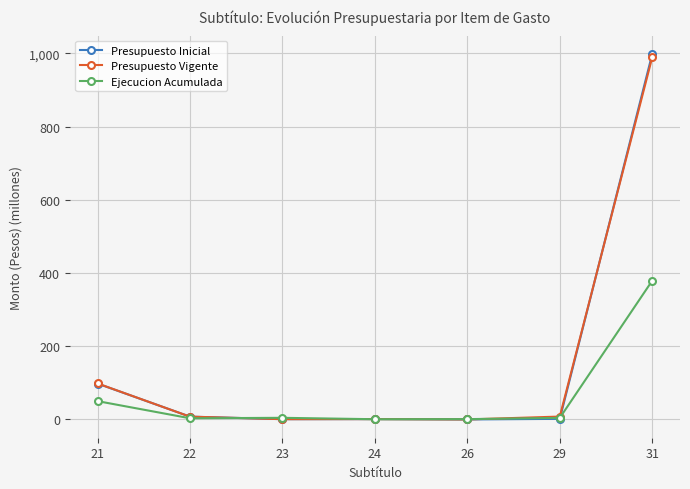

After their last crossing, which series has the higher values: Ejecucion Acumulada or Presupuesto Inicial?

Presupuesto Inicial